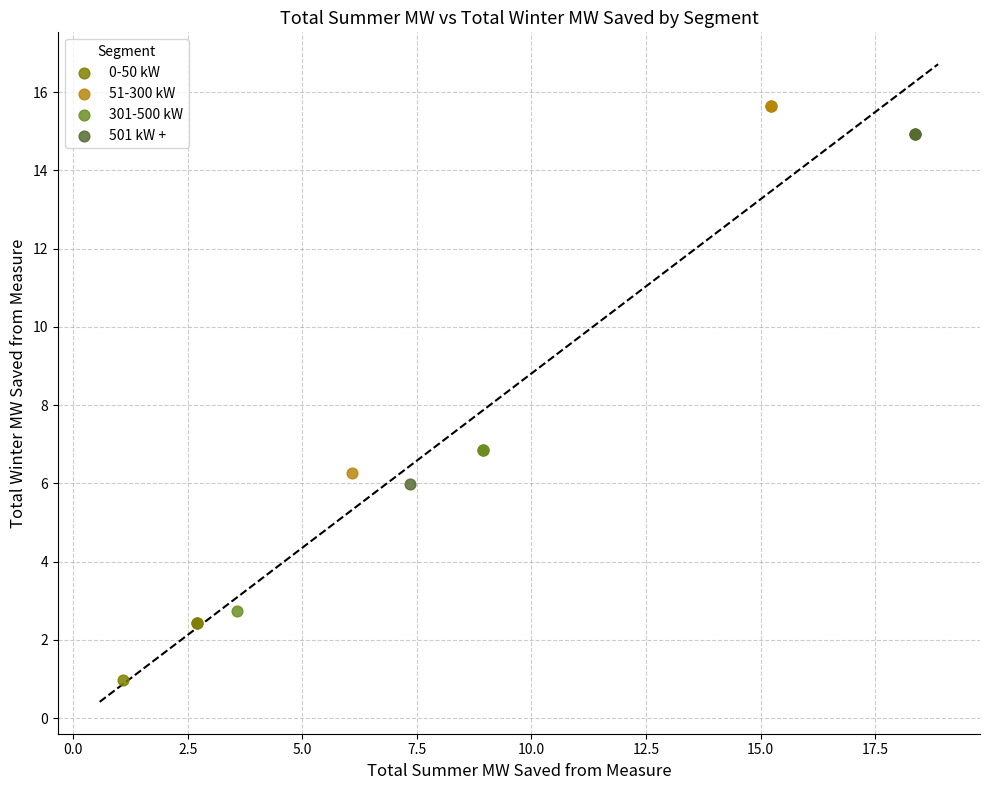

Which series reaches the minimum Y coordinate?

0-50 kW